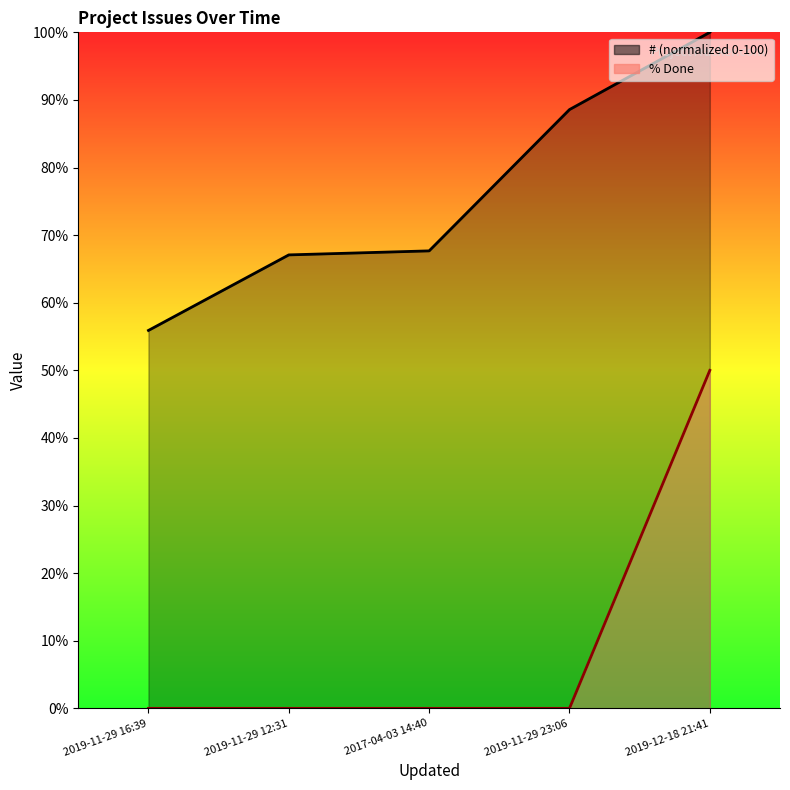

List the series in order of their overall mean, highest first.

# (normalized 0-100), % Done